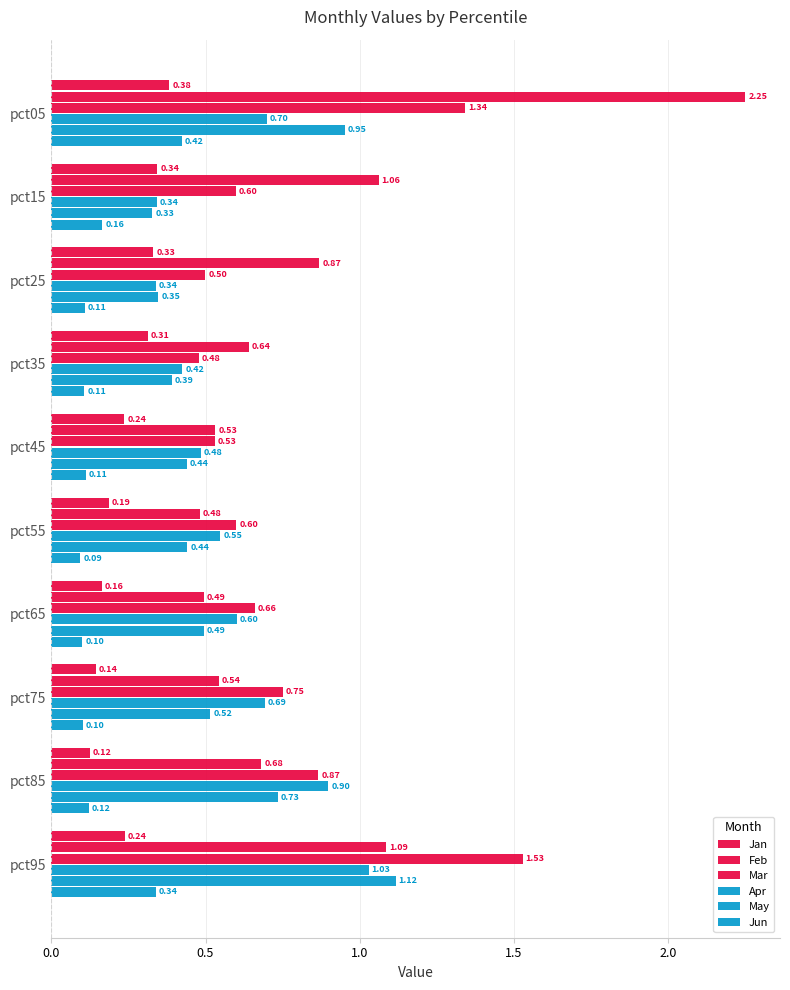

How many series are shown in this chart?

6